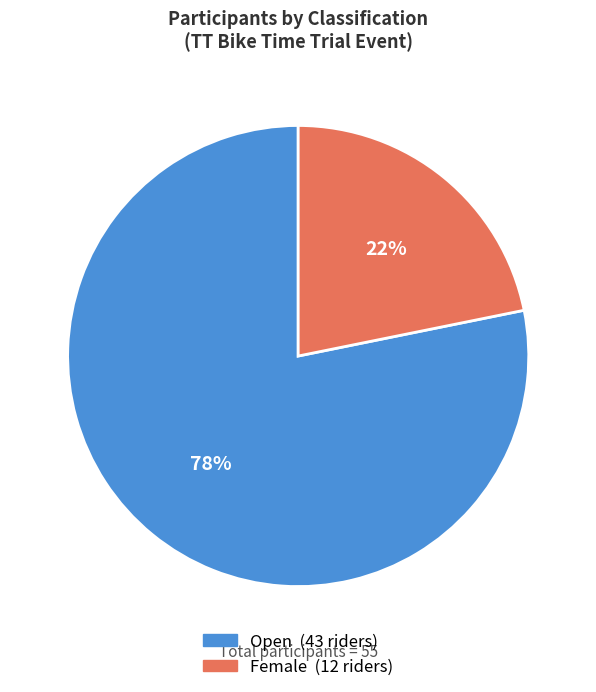

Does any single category account for the majority?

Yes